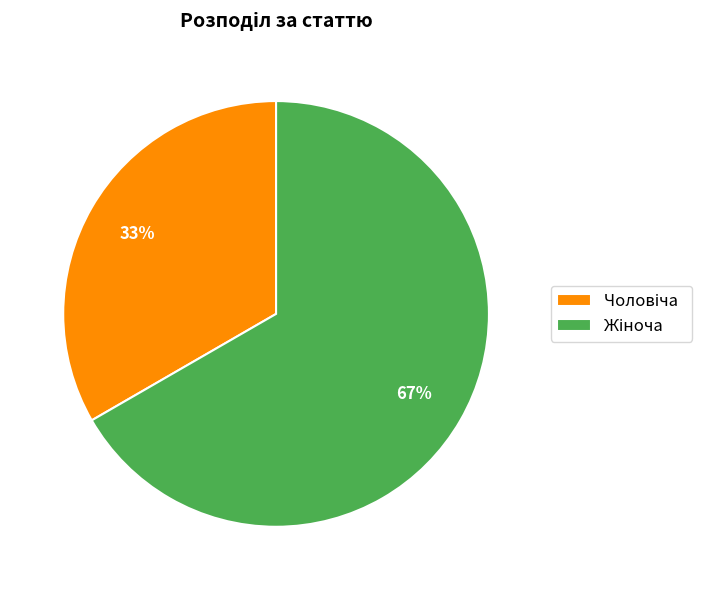

How many segments does this pie chart have?

2